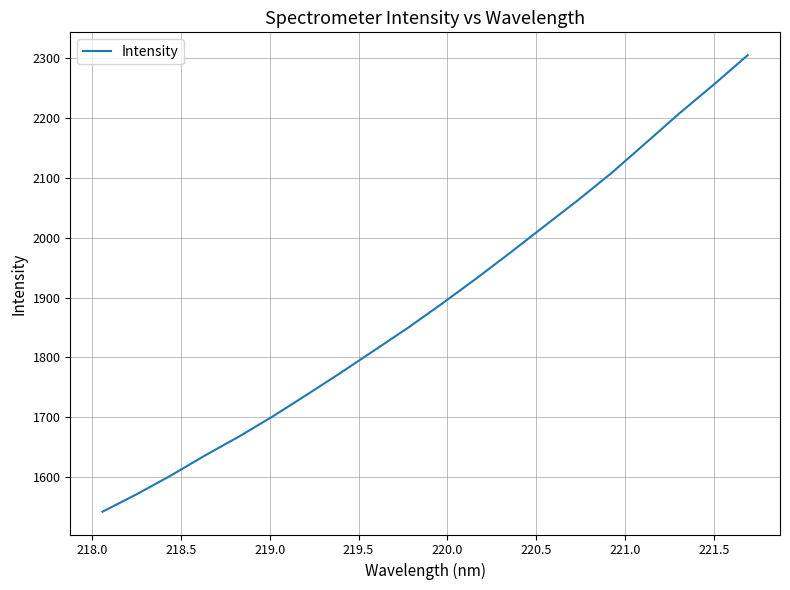

What is the smallest value displayed?

1542.7